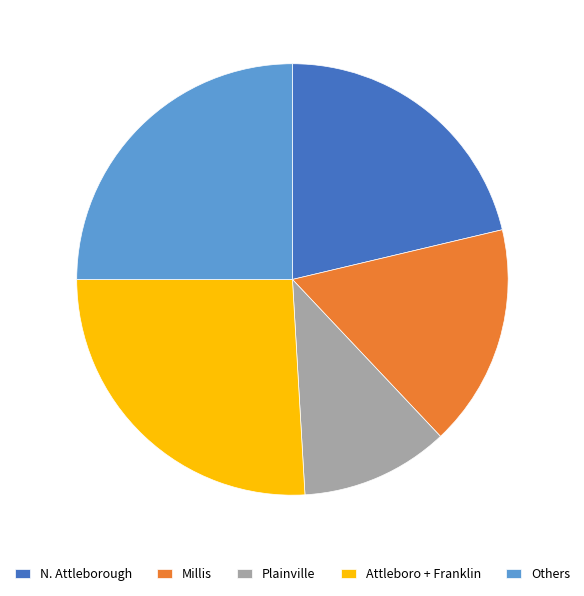

Approximately how many times larger is the value at Attleboro + Franklin compared to Millis?

1.6